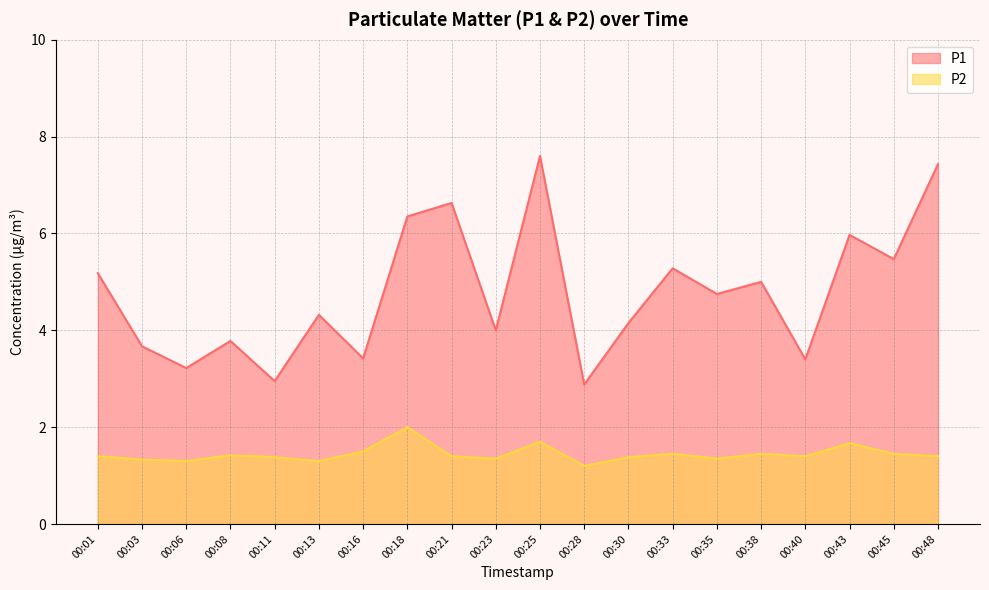

The P1 series shows 3.7 at 00:43. True or false?

False